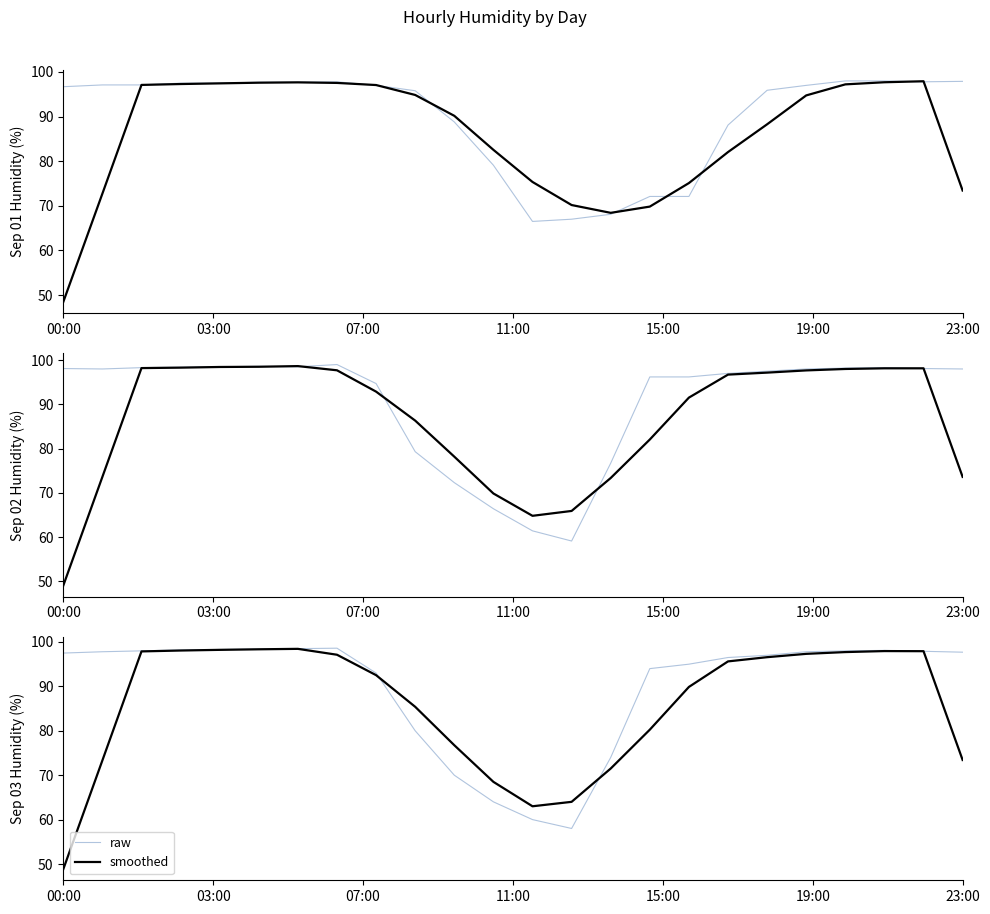

What is the label of the 18th point from the left?

17